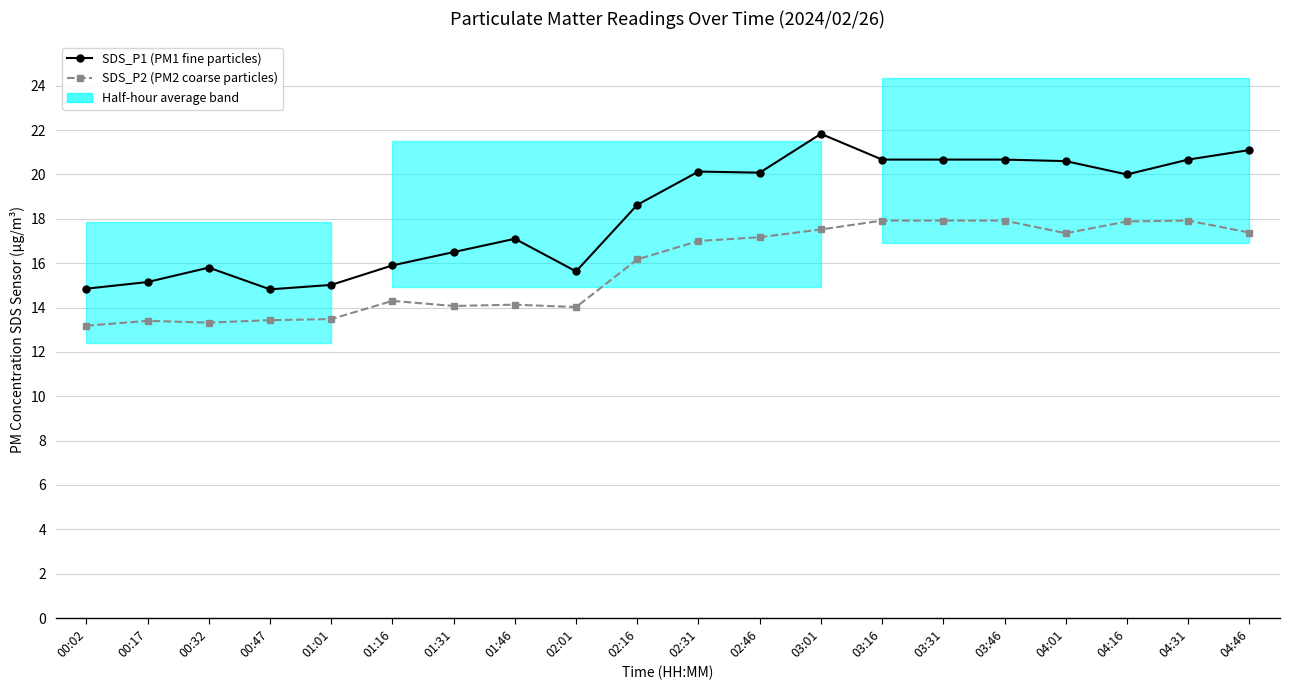

The value of SDS_P2 (PM2 coarse particles) at 03:46 is 17.9. True or false?

True